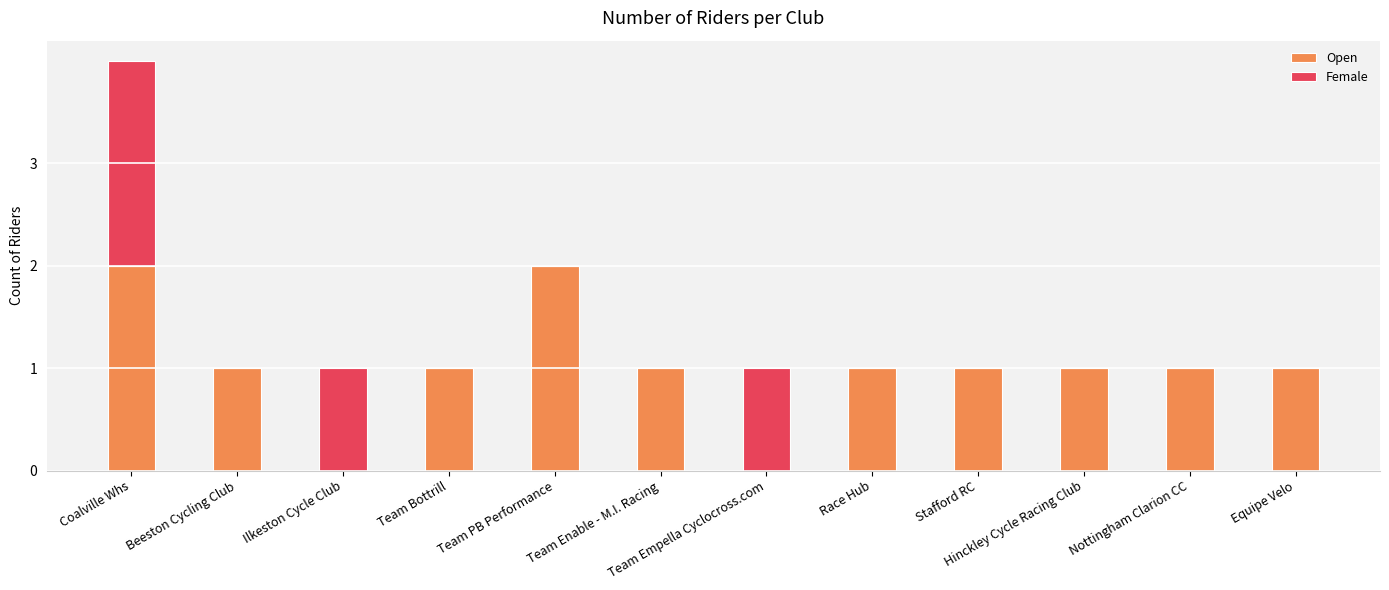

Is it true that Open equals 1 at Team Enable - M.I. Racing?

True